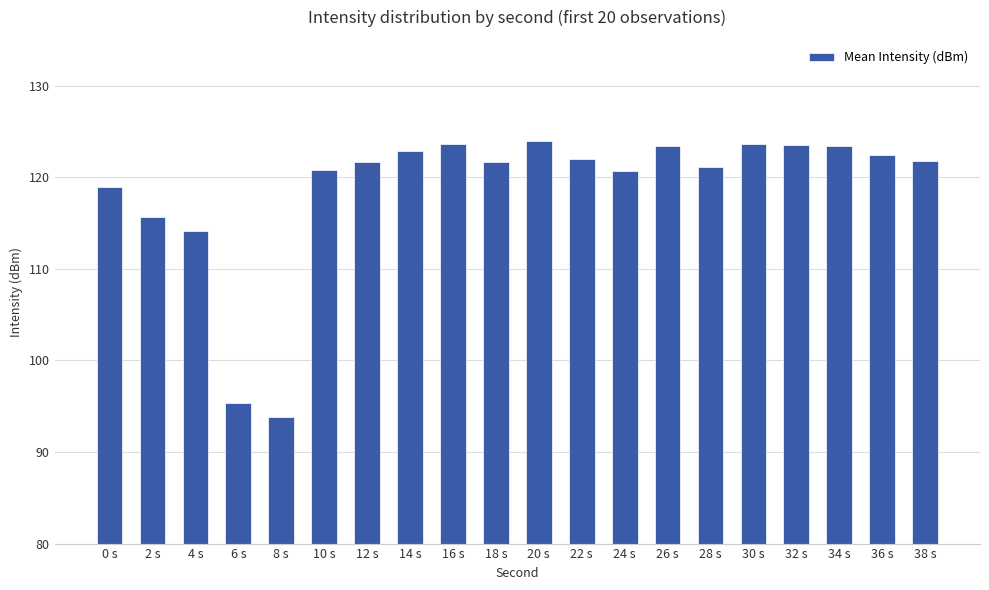

What is the average value?

118.7